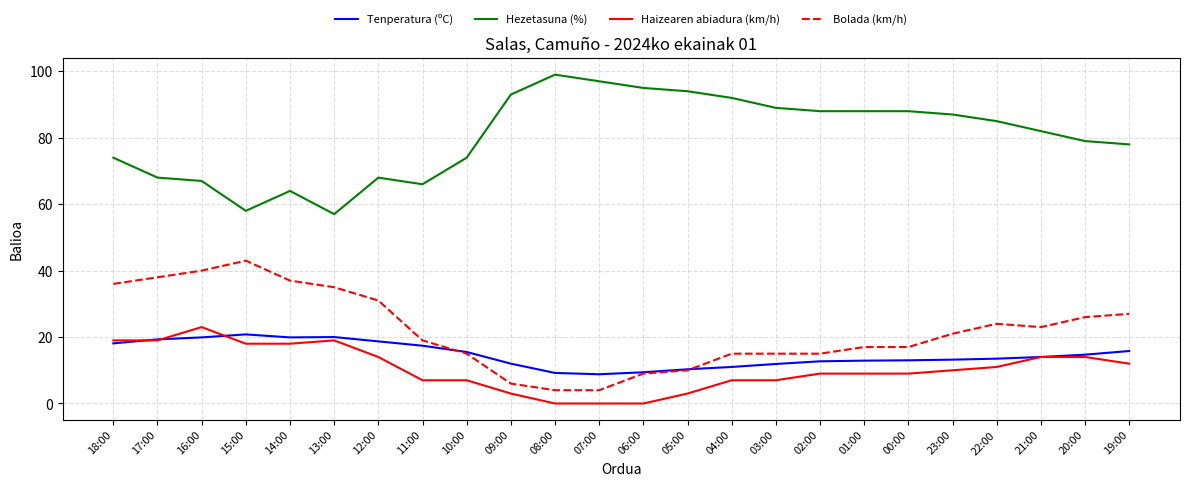

How many lines are shown in the chart?

4